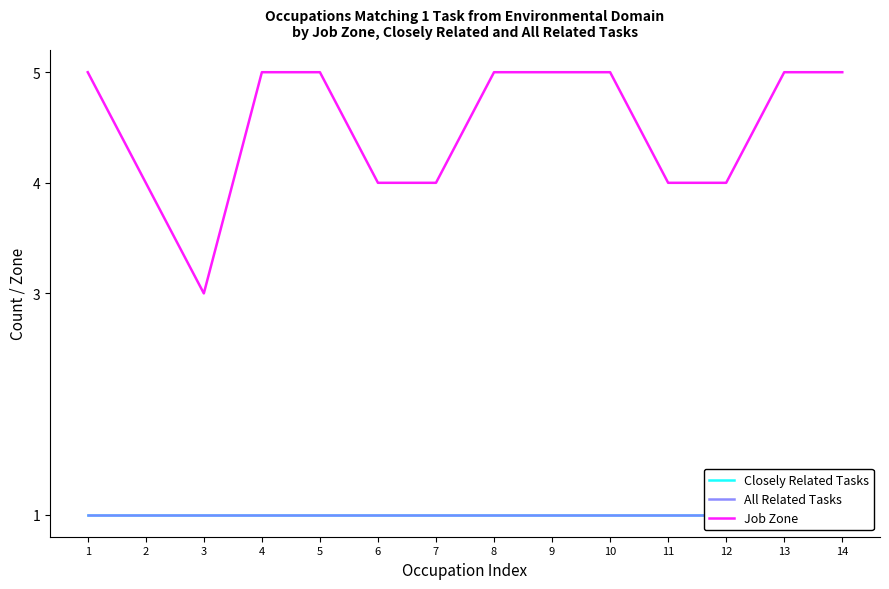

What is the average value of the Closely Related Tasks series?

1